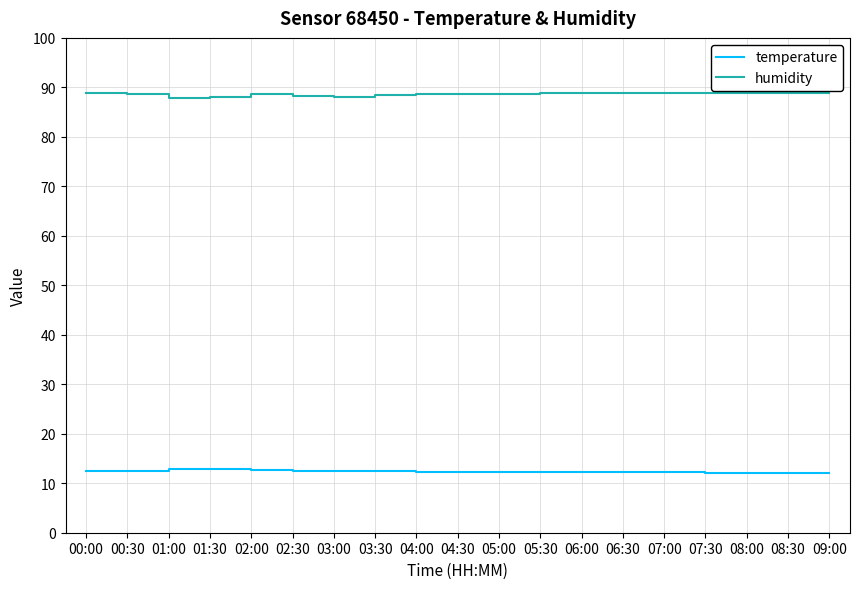

What is the sum of all humidity values?

1683.3